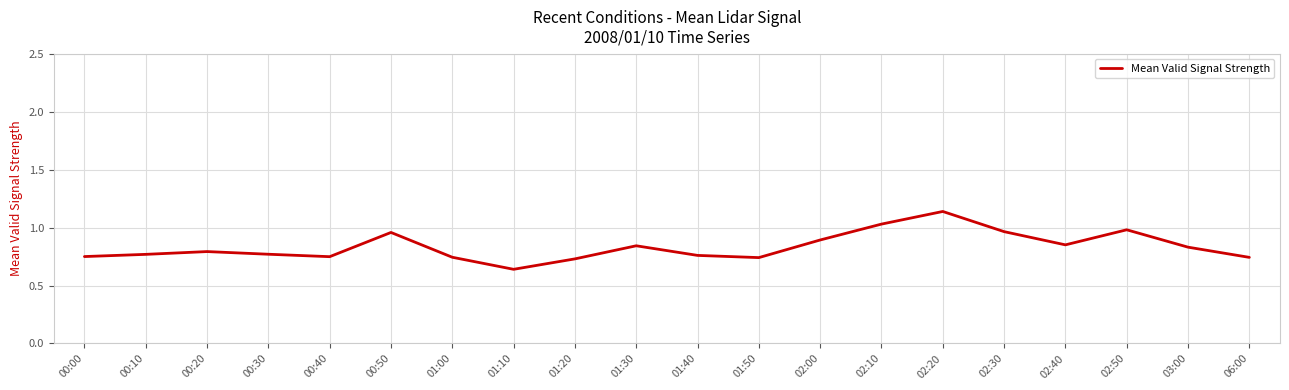

What is the change in value from 02:00 to 02:50?

+0.1